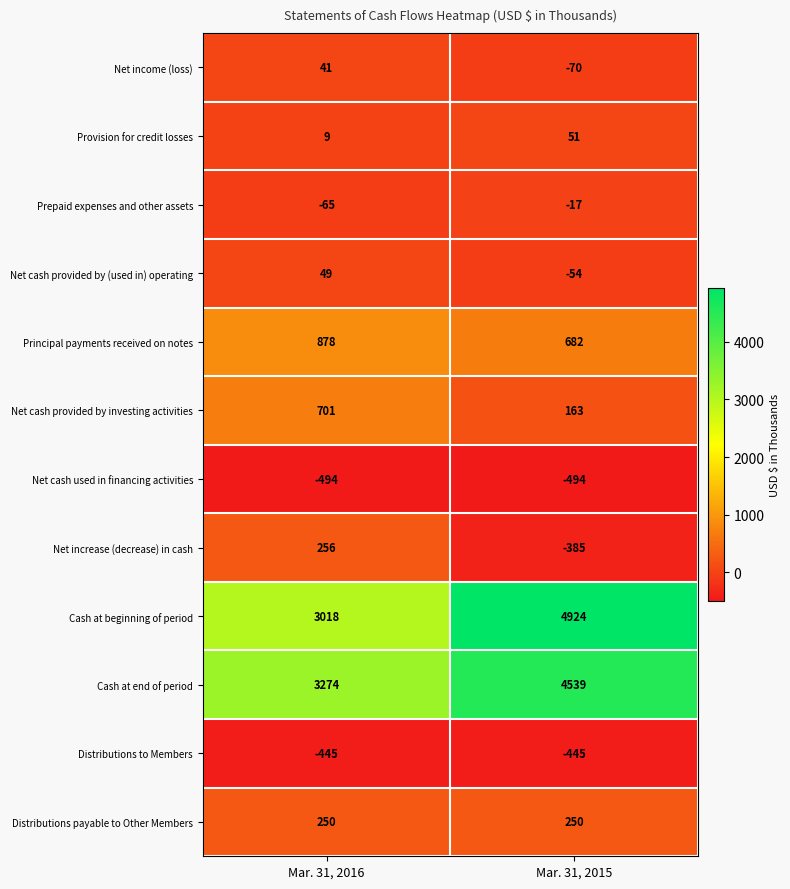

At Mar. 31, 2016, list the series in order from smallest to largest.

Net cash used in financing activities, Distributions to Members, Prepaid expenses and other assets, Provision for credit losses, Net income (loss), Net cash provided by (used in) operating, Distributions payable to Other Members, Net increase (decrease) in cash, Net cash provided by investing activities, Principal payments received on notes, Cash at beginning of period, Cash at end of period